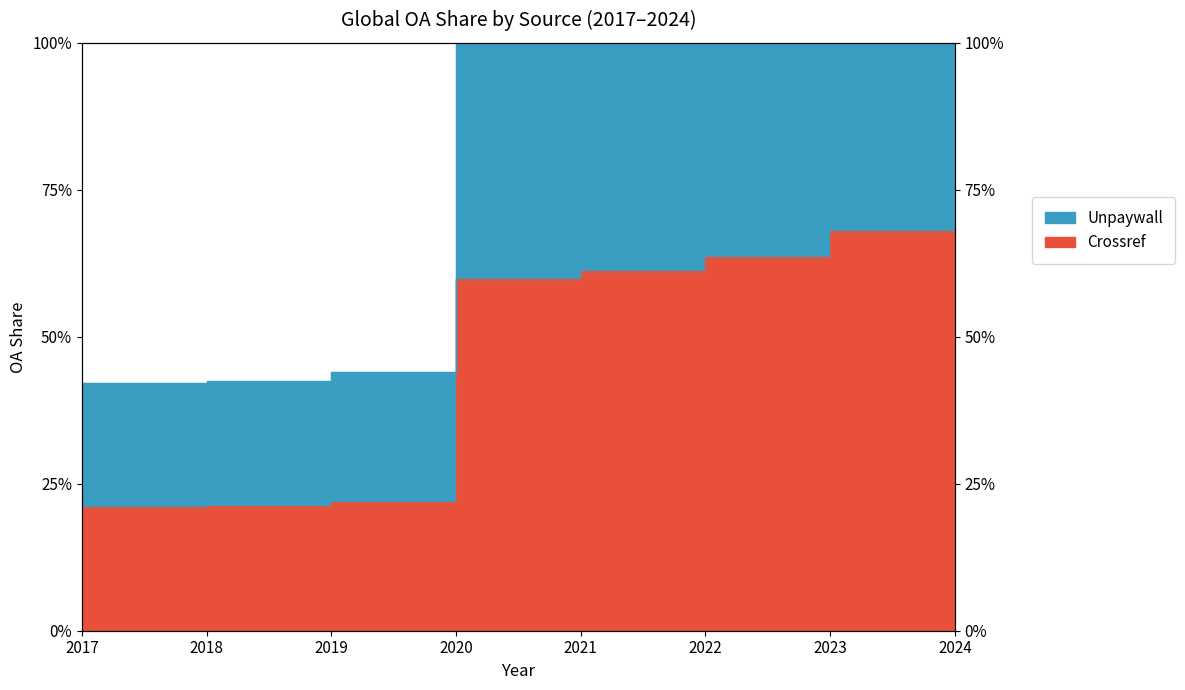

What is the value of the Crossref point at the 1st from the left?

21.0